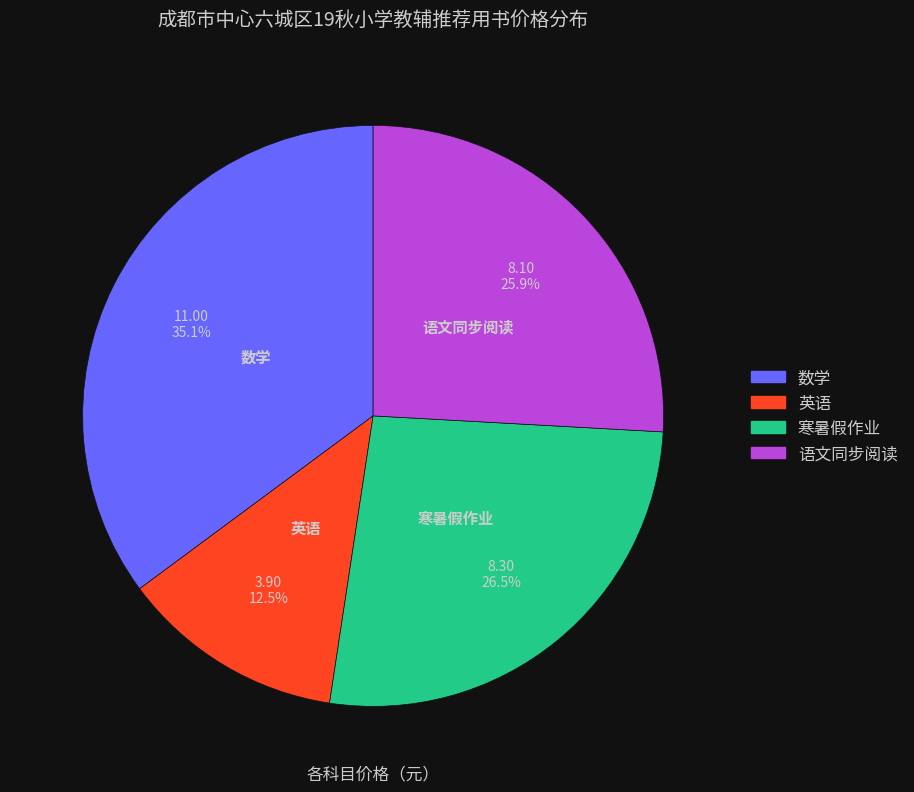

How many slices are in this pie chart?

4